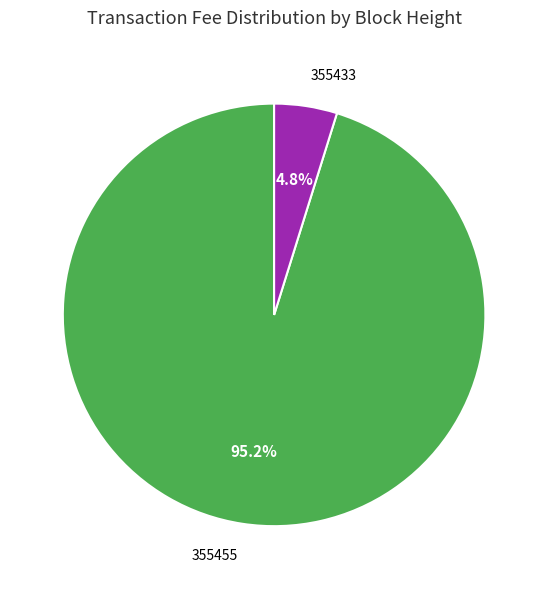

Rank the categories by value from lowest to highest.

355433, 355455